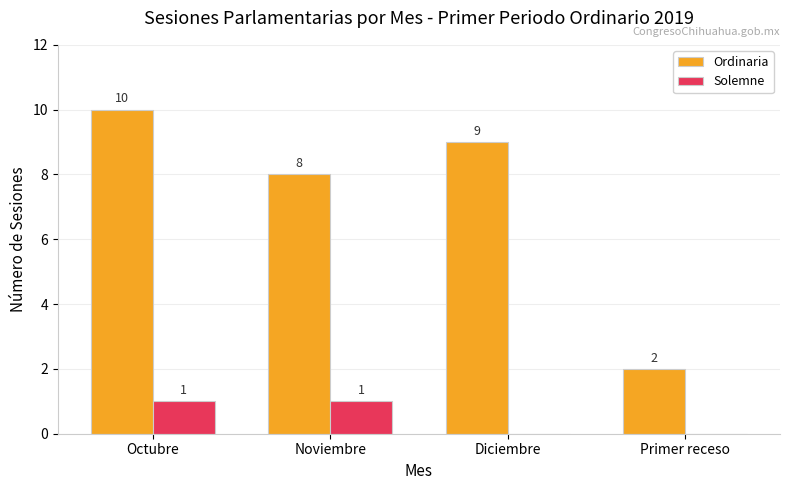

Is the value of Solemne at Octubre greater than the value of Ordinaria at Noviembre?

No